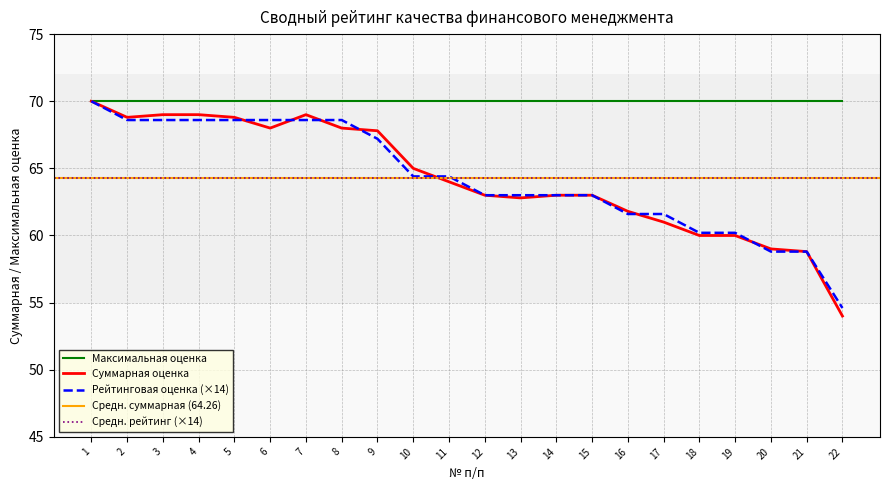

At which category does Суммарная оценка reach its first local valley?

2